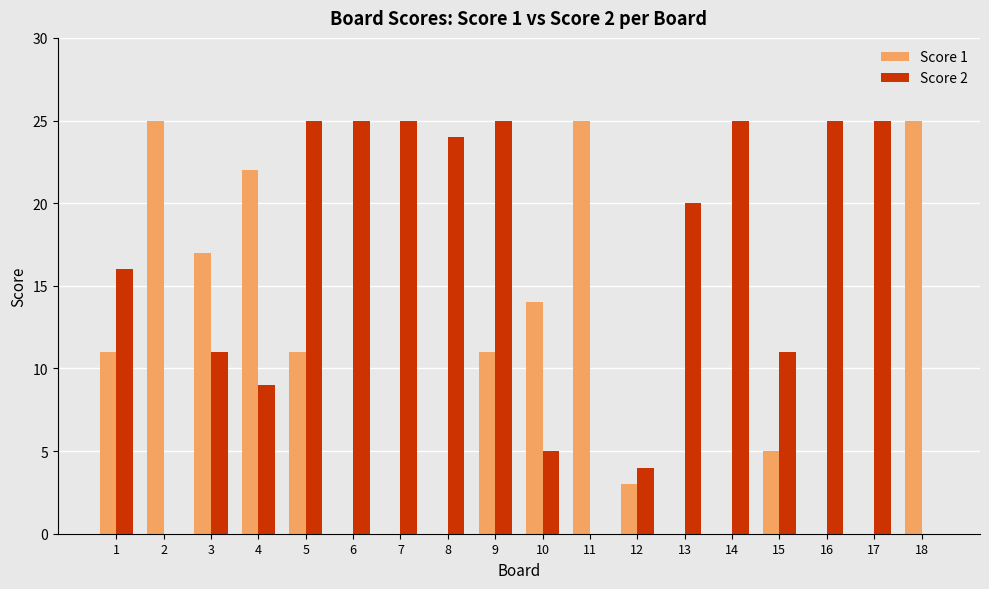

Reading left to right, extract all data points from this chart.

Score 1: 11	25	17	22	11	0	0	0	11	14	25	3	0	0	5	0	0	25
Score 2: 16	0	11	9	25	25	25	24	25	5	0	4	20	25	11	25	25	0